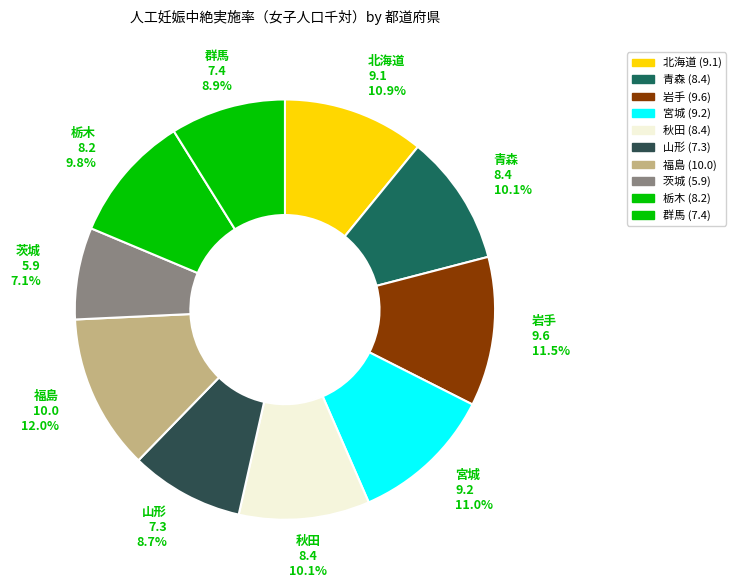

What percentage is the 茨城 slice, to the nearest percent?

7%